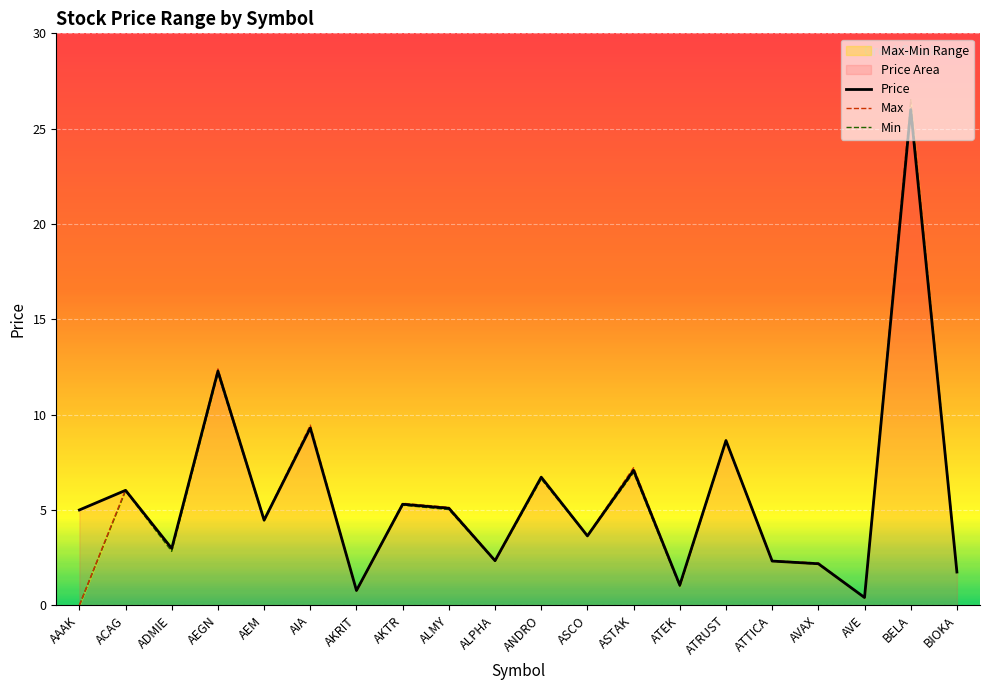

Which category has the highest value across all series?

BELA